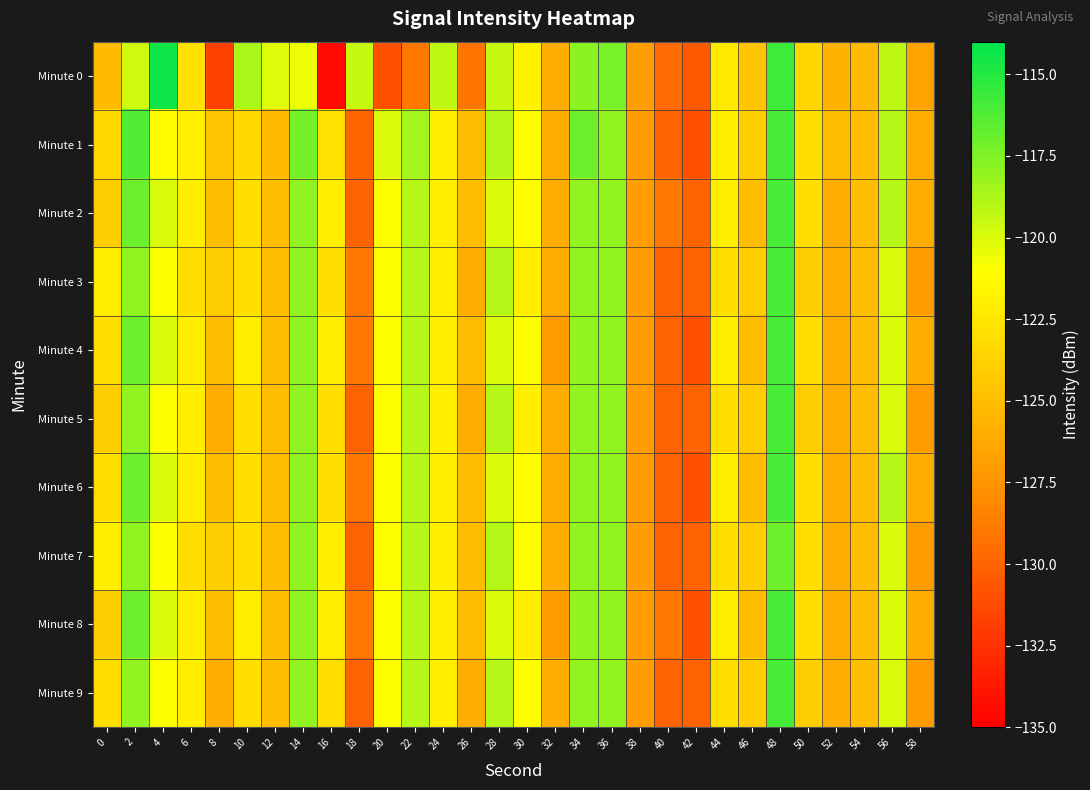

Reading left to right, transcribe all the data shown in this chart.

Minute 0: 0=-125.1	2=-119.7	4=-114.4	6=-122.8	8=-131.8	10=-118.7	12=-120.2	14=-120.5	16=-134.5	18=-119.4	20=-130.9	22=-128.9	24=-119.2	26=-129.1	28=-119.5	30=-121.8	32=-126.0	34=-117.9	36=-117.3	38=-126.9	40=-129.6	42=-130.5	44=-122.3	46=-124.5	48=-115.7	50=-123.5	52=-125.7	54=-125.2	56=-119.2	58=-126.6
Minute 1: 0=-123.3	2=-116.2	4=-121.2	6=-122.0	8=-124.6	10=-123.3	12=-125.1	14=-117.2	16=-122.8	18=-129.9	20=-120.0	22=-118.5	24=-122.0	26=-125.0	28=-119.0	30=-121.0	32=-126.0	34=-117.0	36=-118.0	38=-127.0	40=-130.0	42=-131.0	44=-122.0	46=-124.0	48=-116.0	50=-123.0	52=-125.0	54=-125.0	56=-119.0	58=-126.0
Minute 2: 0=-124.0	2=-117.0	4=-120.0	6=-122.0	8=-125.0	10=-123.0	12=-125.0	14=-118.0	16=-122.0	18=-130.0	20=-121.0	22=-119.0	24=-122.0	26=-125.0	28=-120.0	30=-121.0	32=-126.0	34=-118.0	36=-118.0	38=-127.0	40=-129.0	42=-130.0	44=-122.0	46=-125.0	48=-116.0	50=-123.0	52=-126.0	54=-125.0	56=-119.0	58=-126.0
Minute 3: 0=-122.0	2=-118.0	4=-121.0	6=-123.0	8=-124.0	10=-123.0	12=-125.0	14=-118.0	16=-123.0	18=-129.0	20=-121.0	22=-119.0	24=-122.0	26=-126.0	28=-119.0	30=-122.0	32=-126.0	34=-118.0	36=-118.0	38=-127.0	40=-130.0	42=-130.0	44=-123.0	46=-124.0	48=-116.0	50=-124.0	52=-126.0	54=-125.0	56=-120.0	58=-127.0
Minute 4: 0=-123.0	2=-117.0	4=-120.0	6=-122.0	8=-125.0	10=-122.0	12=-125.0	14=-118.0	16=-122.0	18=-129.0	20=-121.0	22=-119.0	24=-122.0	26=-125.0	28=-120.0	30=-121.0	32=-127.0	34=-118.0	36=-118.0	38=-127.0	40=-130.0	42=-131.0	44=-122.0	46=-125.0	48=-116.0	50=-123.0	52=-126.0	54=-125.0	56=-120.0	58=-126.0
Minute 5: 0=-124.0	2=-118.0	4=-121.0	6=-122.0	8=-126.0	10=-123.0	12=-125.0	14=-118.0	16=-123.0	18=-130.0	20=-121.0	22=-119.0	24=-122.0	26=-126.0	28=-119.0	30=-122.0	32=-126.0	34=-118.0	36=-118.0	38=-127.0	40=-130.0	42=-130.0	44=-123.0	46=-124.0	48=-116.0	50=-124.0	52=-126.0	54=-125.0	56=-120.0	58=-127.0
Minute 6: 0=-123.0	2=-117.0	4=-120.0	6=-122.0	8=-125.0	10=-123.0	12=-125.0	14=-118.0	16=-123.0	18=-129.0	20=-121.0	22=-119.0	24=-122.0	26=-125.0	28=-120.0	30=-121.0	32=-126.0	34=-118.0	36=-118.0	38=-127.0	40=-130.0	42=-131.0	44=-122.0	46=-125.0	48=-116.0	50=-123.0	52=-126.0	54=-125.0	56=-119.0	58=-126.0
Minute 7: 0=-122.0	2=-118.0	4=-121.0	6=-123.0	8=-124.0	10=-123.0	12=-125.0	14=-118.0	16=-122.0	18=-130.0	20=-121.0	22=-119.0	24=-122.0	26=-125.0	28=-119.0	30=-121.0	32=-126.0	34=-118.0	36=-118.0	38=-127.0	40=-130.0	42=-130.0	44=-123.0	46=-124.0	48=-117.0	50=-123.0	52=-126.0	54=-125.0	56=-120.0	58=-127.0
Minute 8: 0=-124.0	2=-117.0	4=-120.0	6=-122.0	8=-125.0	10=-122.0	12=-125.0	14=-118.0	16=-122.0	18=-129.0	20=-121.0	22=-119.0	24=-122.0	26=-125.0	28=-120.0	30=-122.0	32=-127.0	34=-118.0	36=-118.0	38=-127.0	40=-129.0	42=-131.0	44=-122.0	46=-125.0	48=-116.0	50=-123.0	52=-126.0	54=-125.0	56=-120.0	58=-126.0
Minute 9: 0=-123.0	2=-118.0	4=-121.0	6=-122.0	8=-126.0	10=-123.0	12=-125.0	14=-118.0	16=-123.0	18=-130.0	20=-121.0	22=-119.0	24=-122.0	26=-126.0	28=-119.0	30=-121.0	32=-126.0	34=-118.0	36=-118.0	38=-127.0	40=-130.0	42=-130.0	44=-123.0	46=-124.0	48=-116.0	50=-124.0	52=-126.0	54=-125.0	56=-120.0	58=-127.0